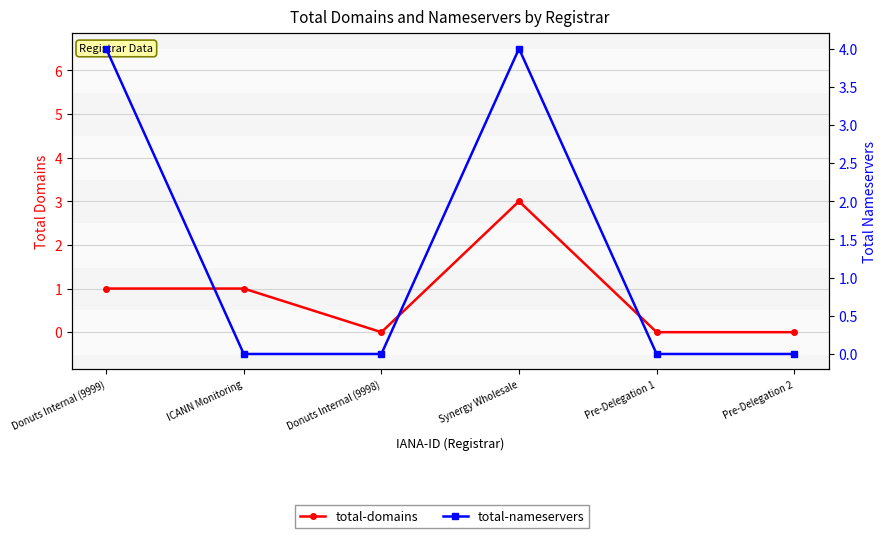

True or false: total-nameservers and total-domains intersect in this chart.

True